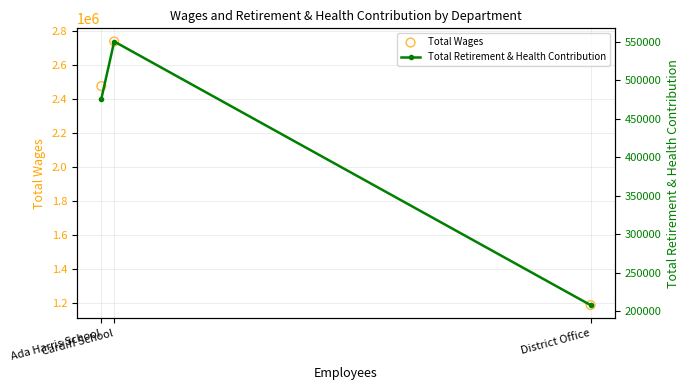

Which series contains the highest Y value?

Total Wages